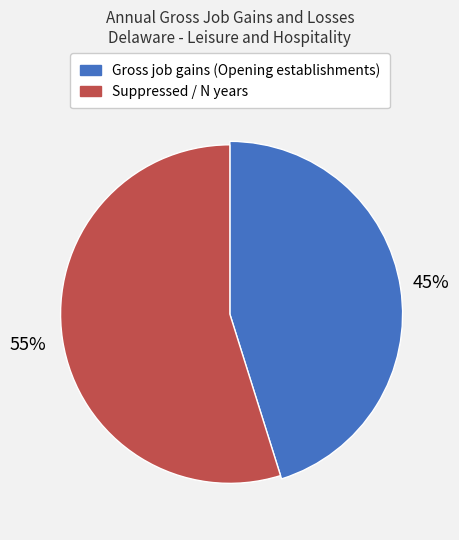

Is it true that 1995 is 1% of the pie?

False